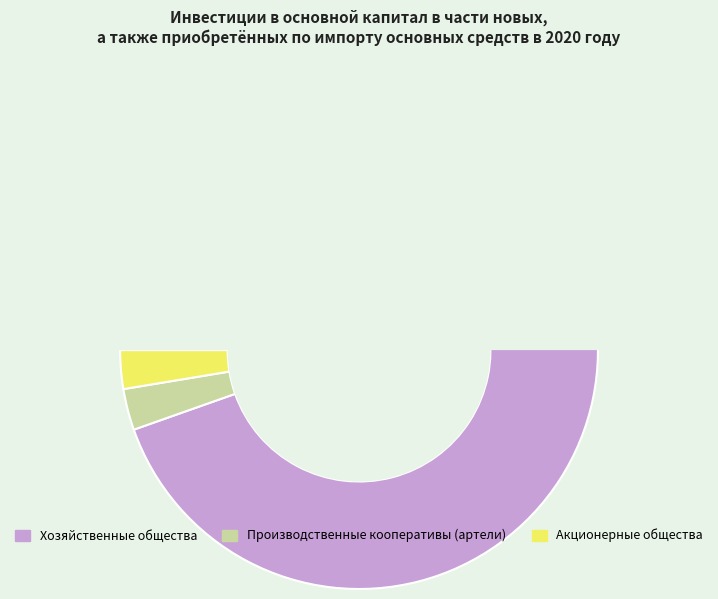

Combined, what portion of the pie is Акционерные общества and Производственные кооперативы (артели)?

5.4%